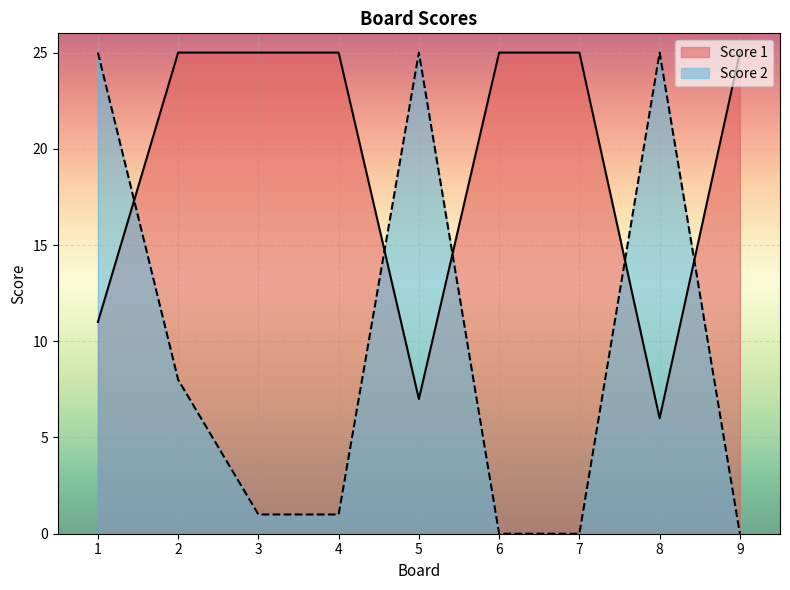

The Score 1 series shows 6 at 8. True or false?

True